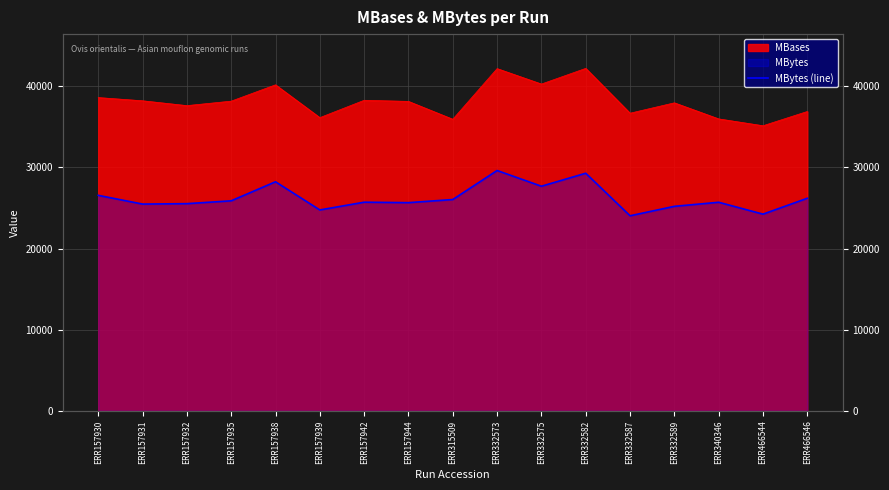

Reading left to right, what are all the values shown in this chart?

ERR157930=26566	ERR157931=25490	ERR157932=25541	ERR157935=25892	ERR157938=28240	ERR157939=24766	ERR157942=25721	ERR157944=25666	ERR315509=26051	ERR332573=29627	ERR332575=27690	ERR332582=29292	ERR332587=24047	ERR332589=25212	ERR340346=25713	ERR466544=24249	ERR466546=26208